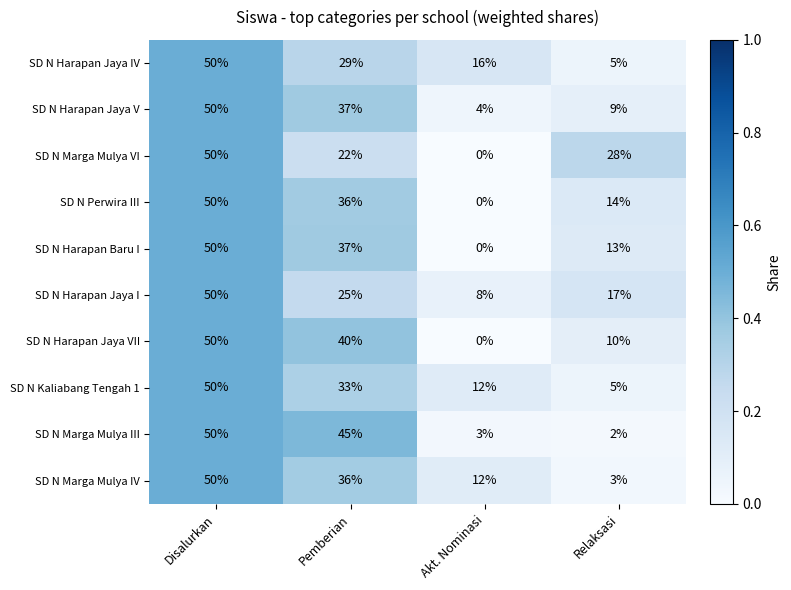

List the labels in order of SD N Harapan Jaya VII value, largest first.

Disalurkan, Pemberian, Relaksasi, Akt. Nominasi